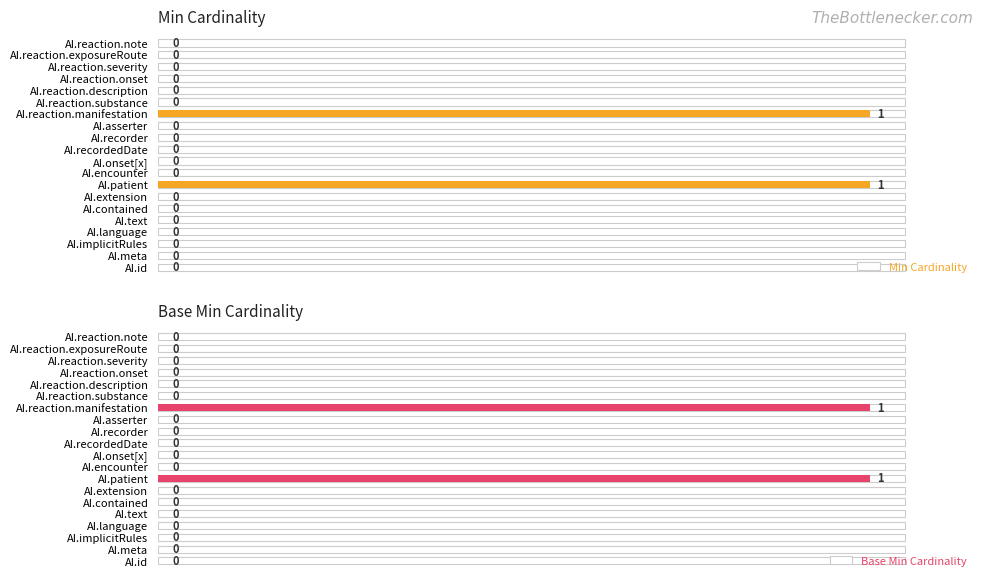

Between 19 and 6, which is larger?

19